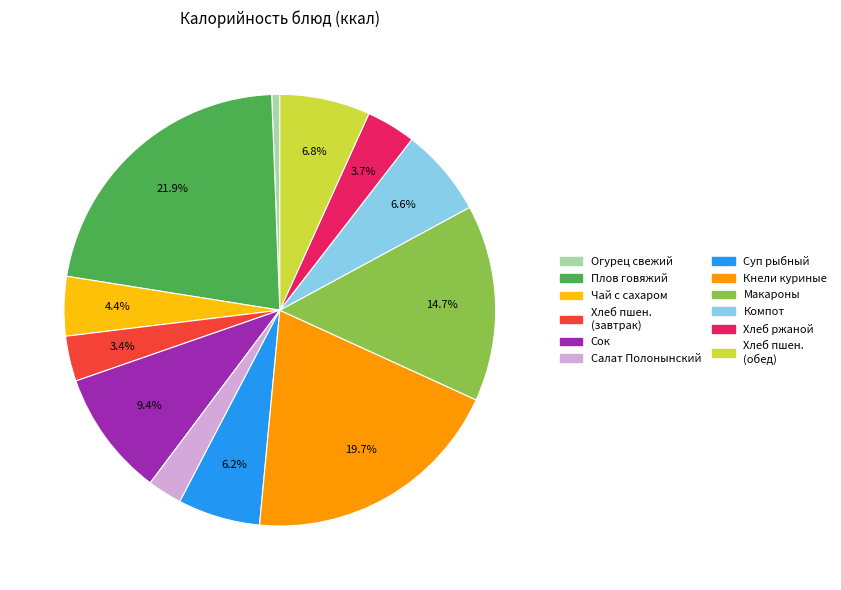

How many segments does this pie chart have?

12